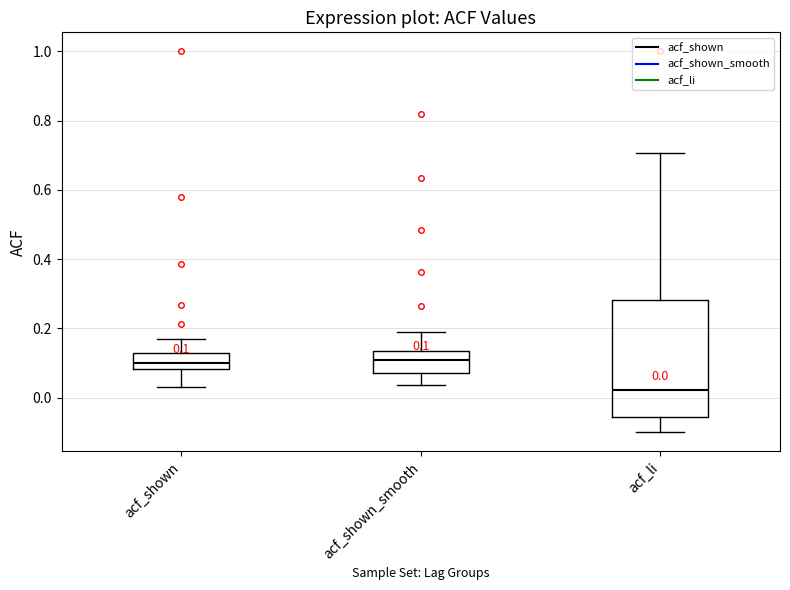

Which box is the tallest, from its lower edge to its upper edge?

acf_li